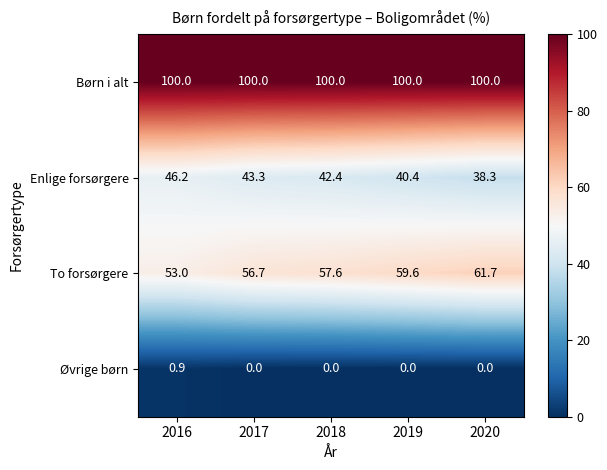

The Øvrige børn series shows 0.4 at 2018. True or false?

False